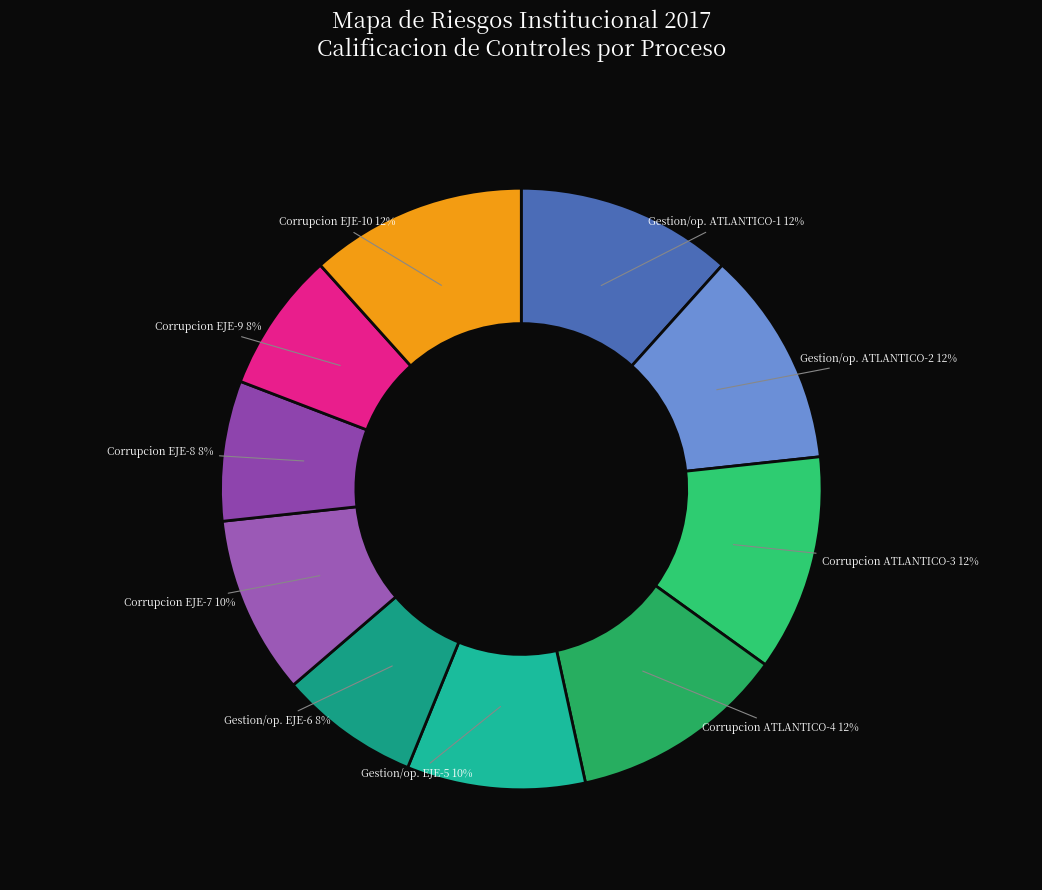

What percentage is the Gestion/op. ATLANTICO-2 slice, to the nearest percent?

12%